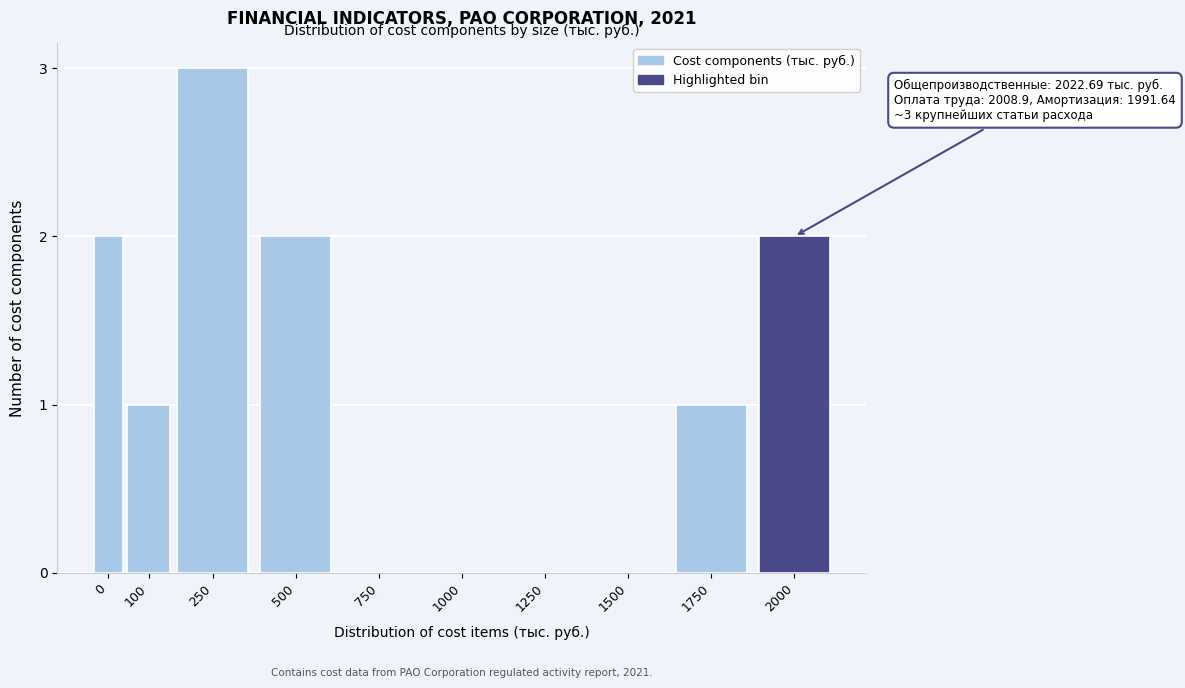

Reading left to right, extract all data points from this chart.

0=2	100=1	250=3	500=2	750=0	1000=0	1250=0	1500=0	1750=1	2000=2